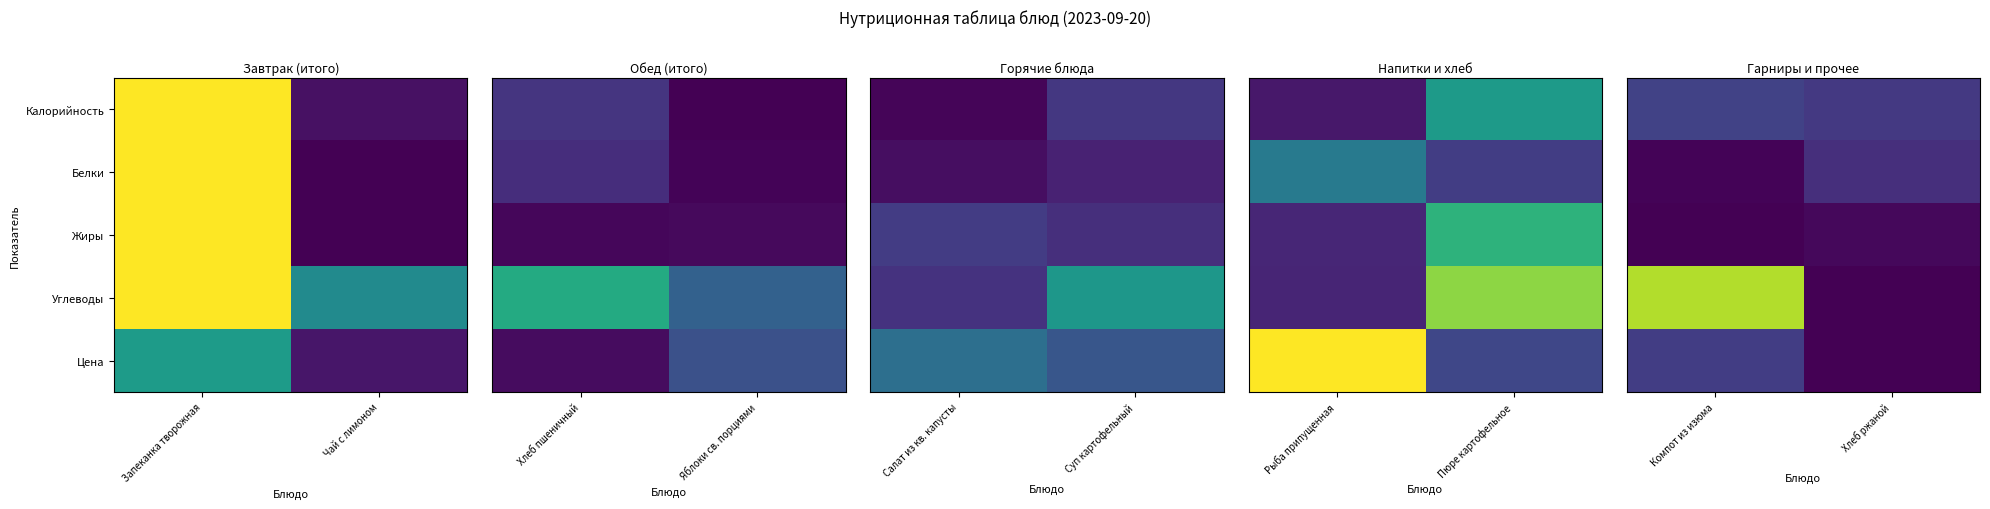

What is the total value across all series at Компот из изюма?

1.3